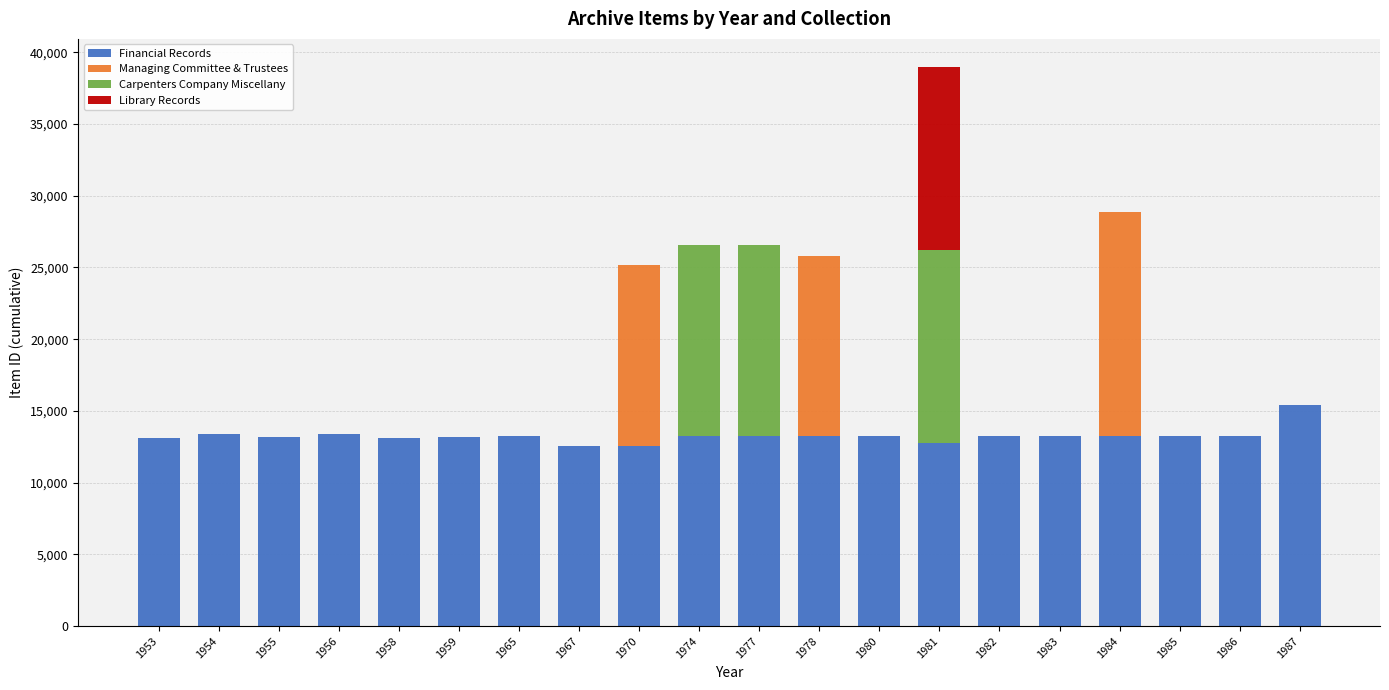

What is the sum of all Financial Records values?

265394